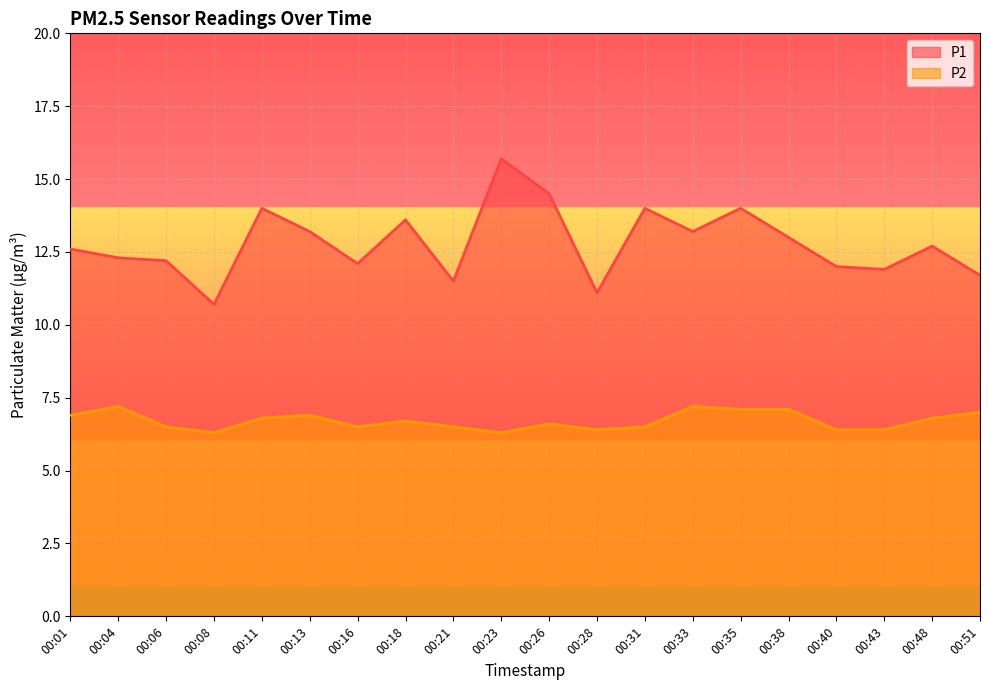

Between 00:13 and 00:11, which is larger?

00:11